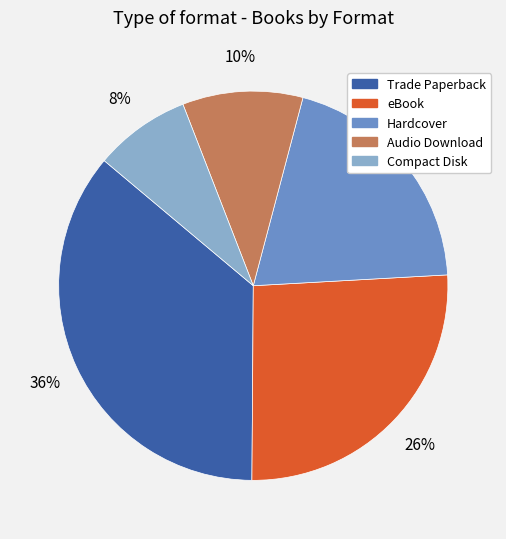

Does Trade Paperback account for over 50% of the chart?

No